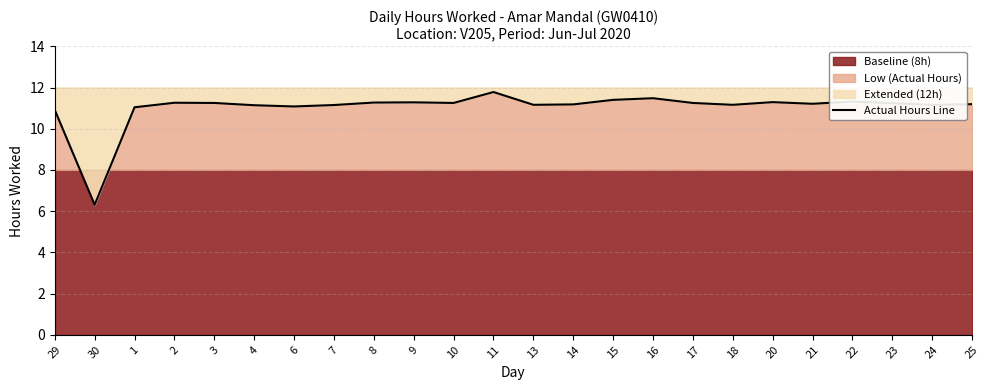

True or false: the data shows 20.2 at 17.

False